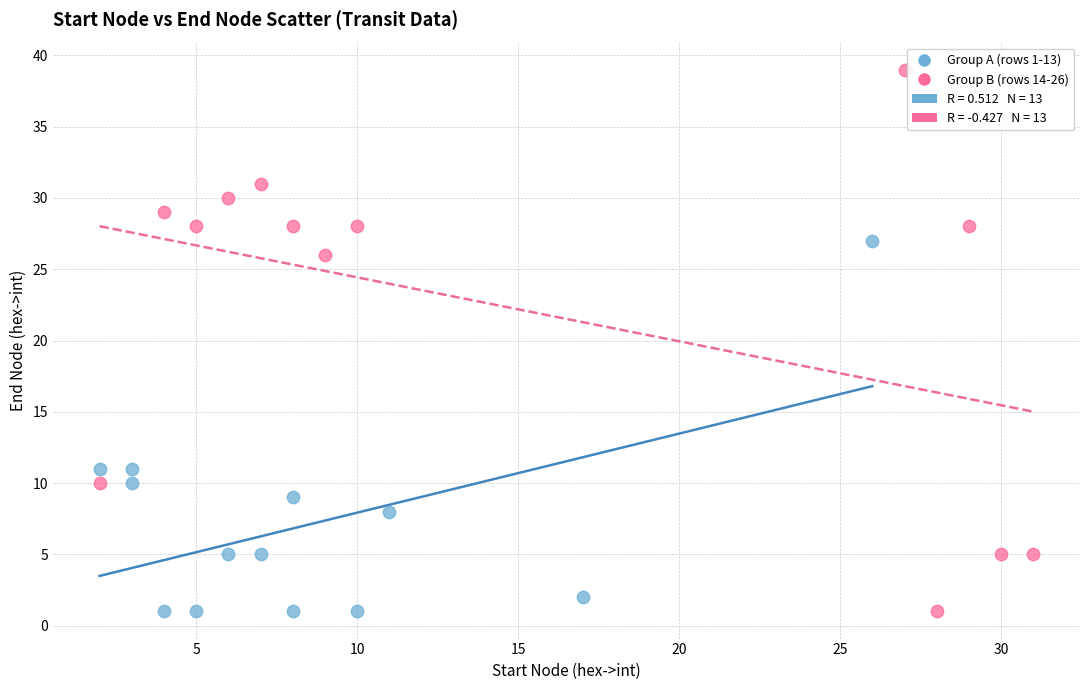

Which series has the widest spread of Y values?

Group B (rows 14-26)